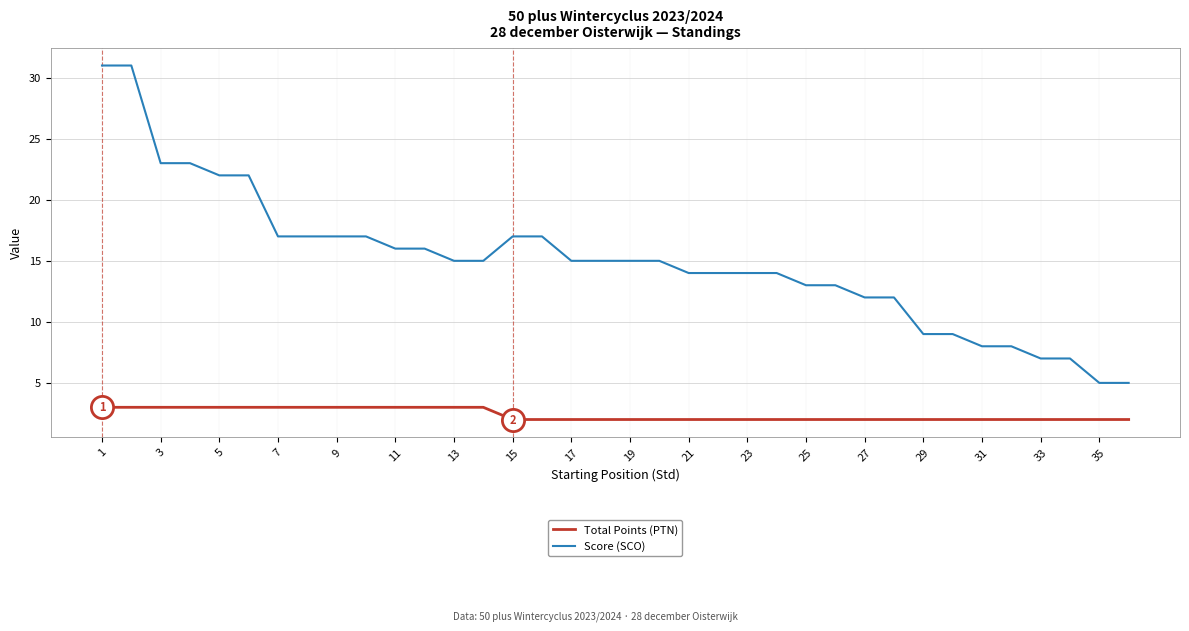

What is the difference between the maximum and minimum values in the Score (SCO) series?

26